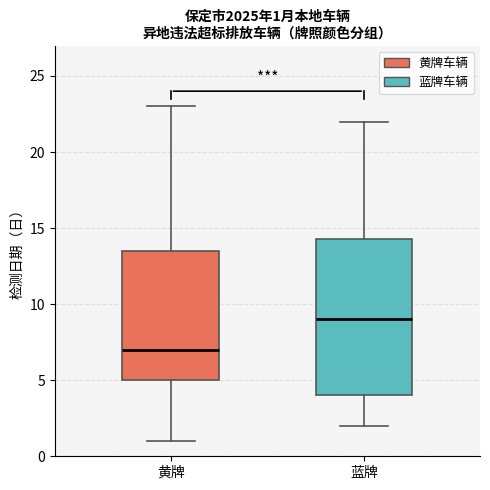

Which box is the tallest, from its lower edge to its upper edge?

蓝牌